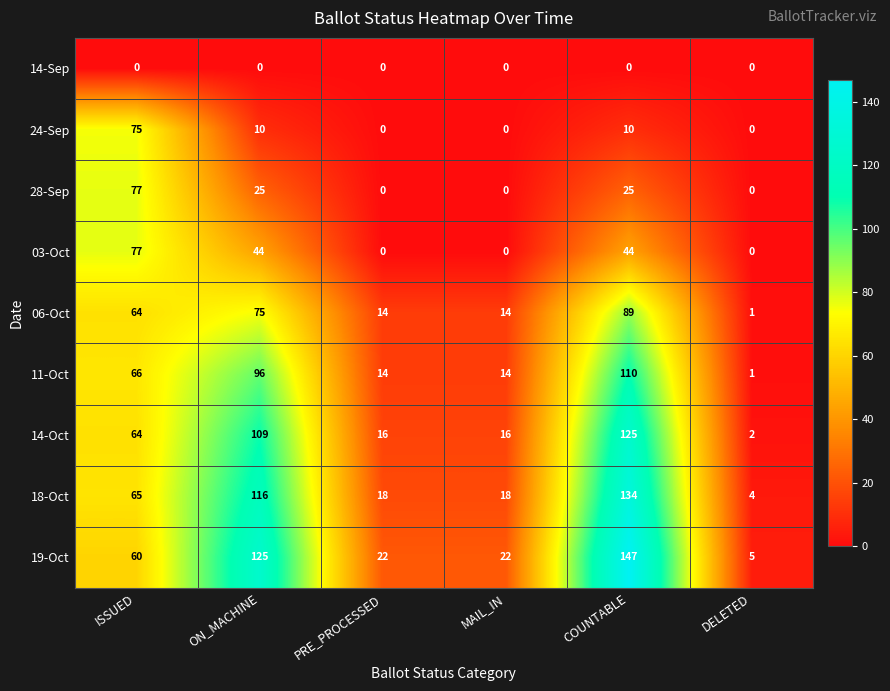

What is the sum of the 28-Sep values at DELETED and COUNTABLE?

25